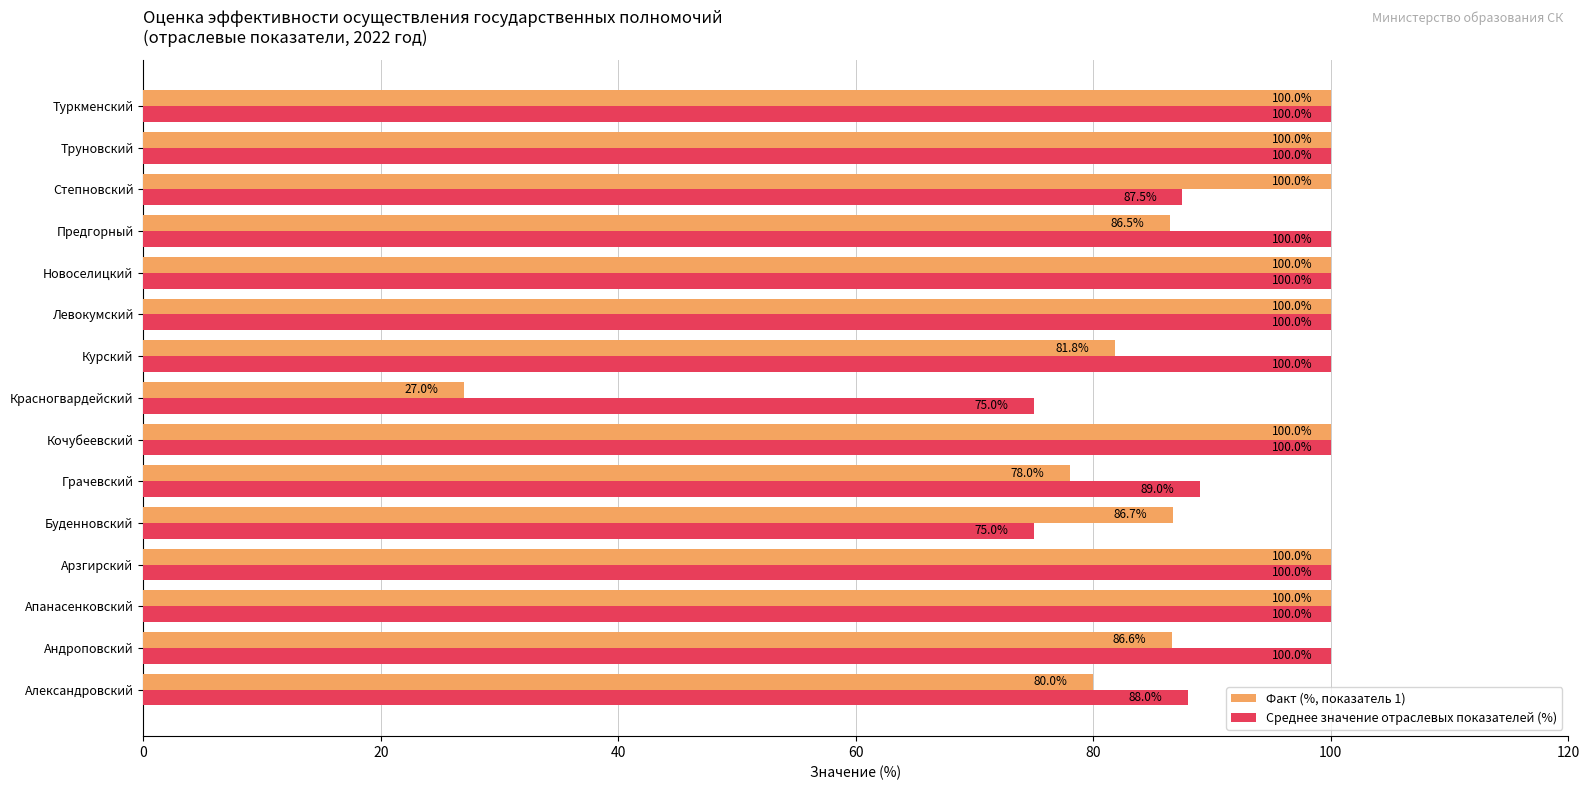

What is the smallest value displayed?

27.0